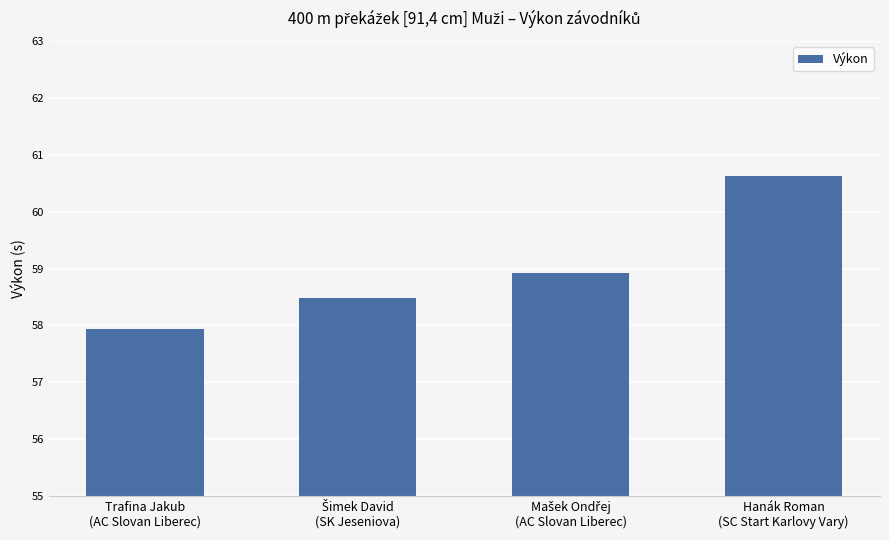

Which label corresponds to the largest value in the chart?

Hanák Roman
(SC Start Karlovy Vary)